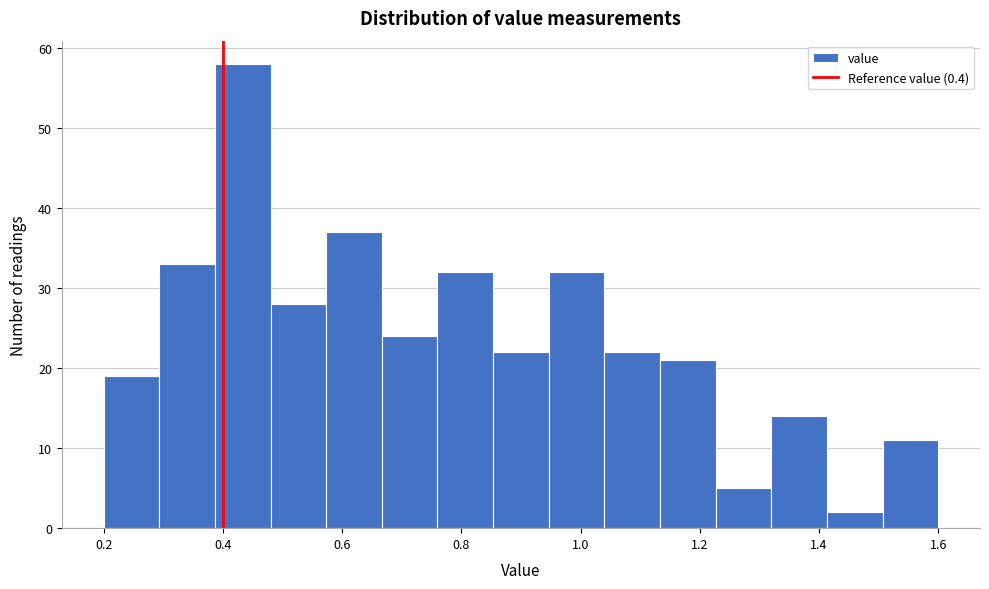

Which range on the x-axis has the tallest bar?

0.38 to 0.48